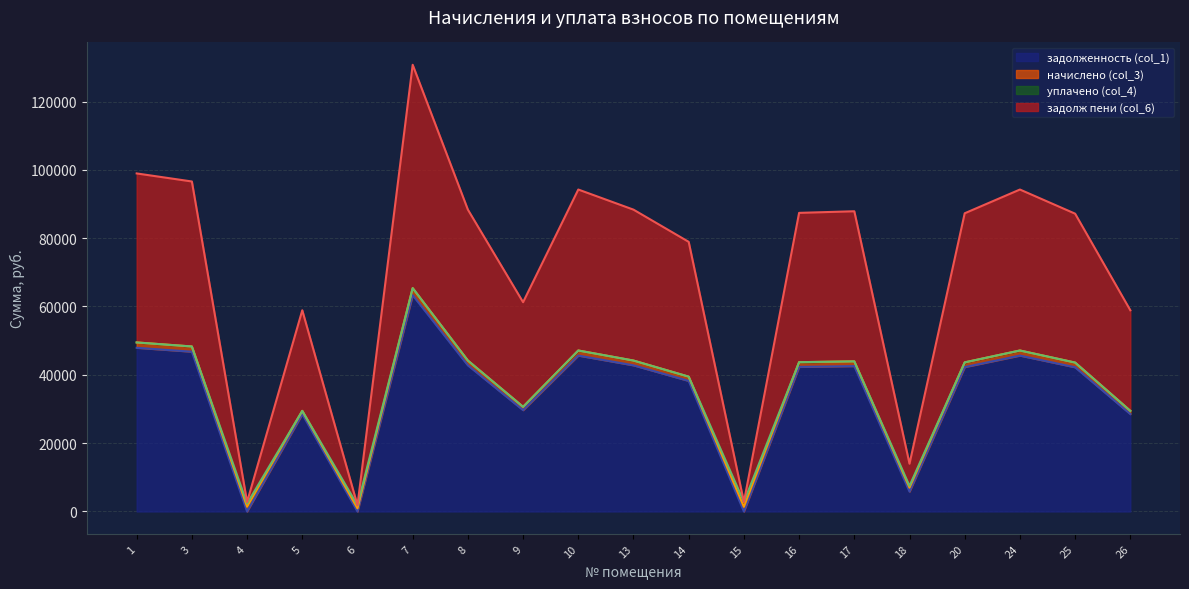

What is the difference between the maximum and minimum values in the задолженность (col_1) series?

63310.0